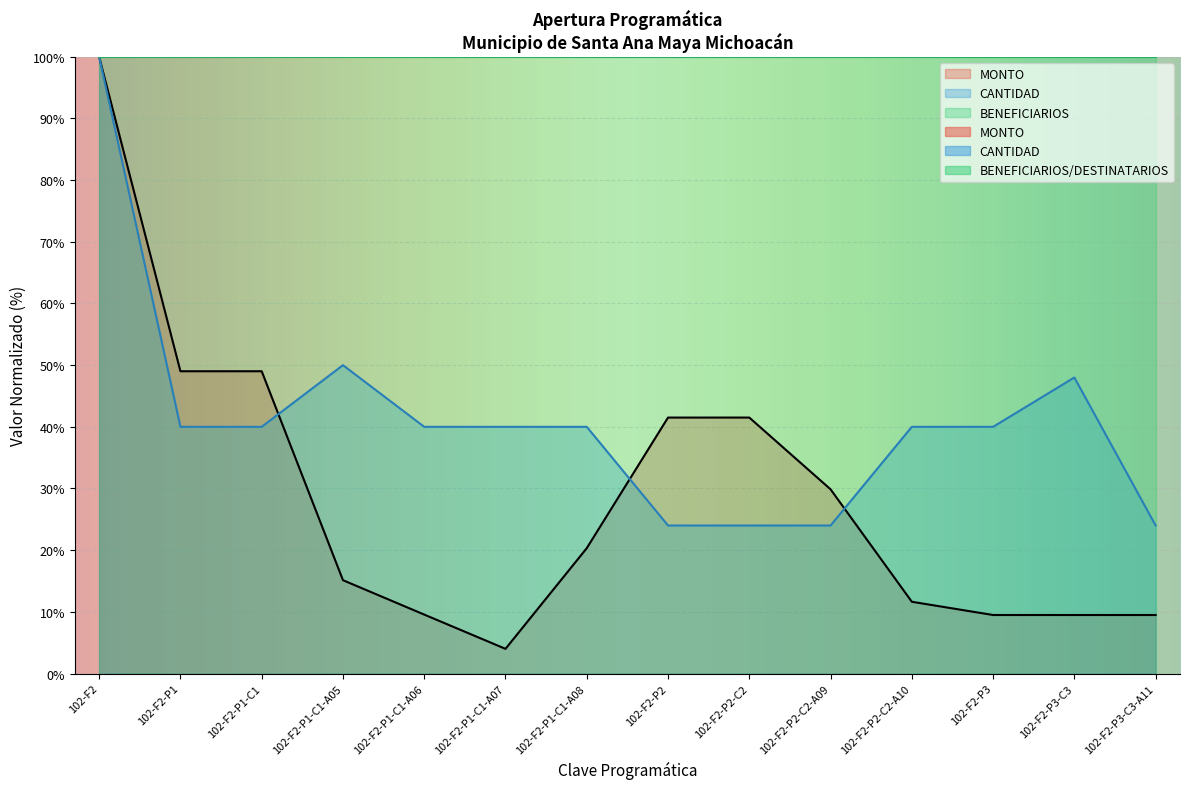

List the series in order of their overall mean, lowest first.

MONTO, CANTIDAD